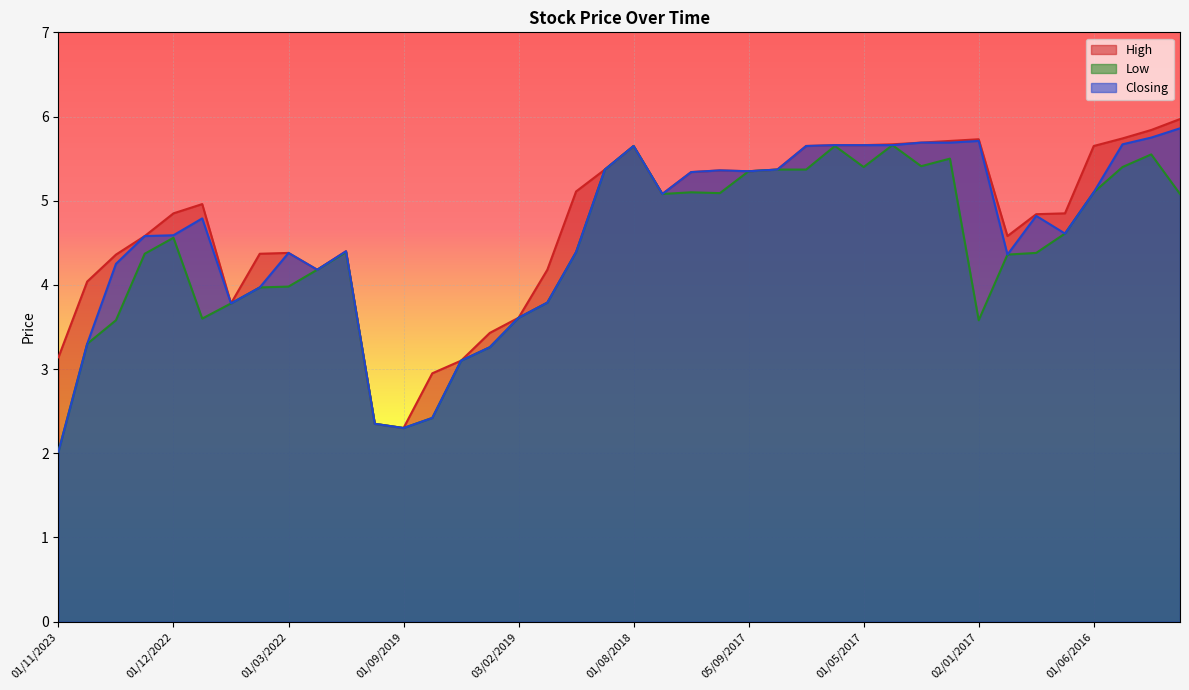

What is the label of the 17th point from the left?

03/02/2019